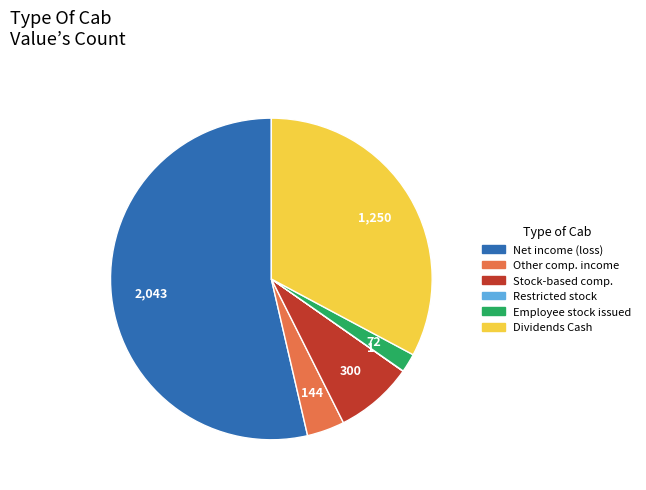

Does any single category account for the majority?

Yes